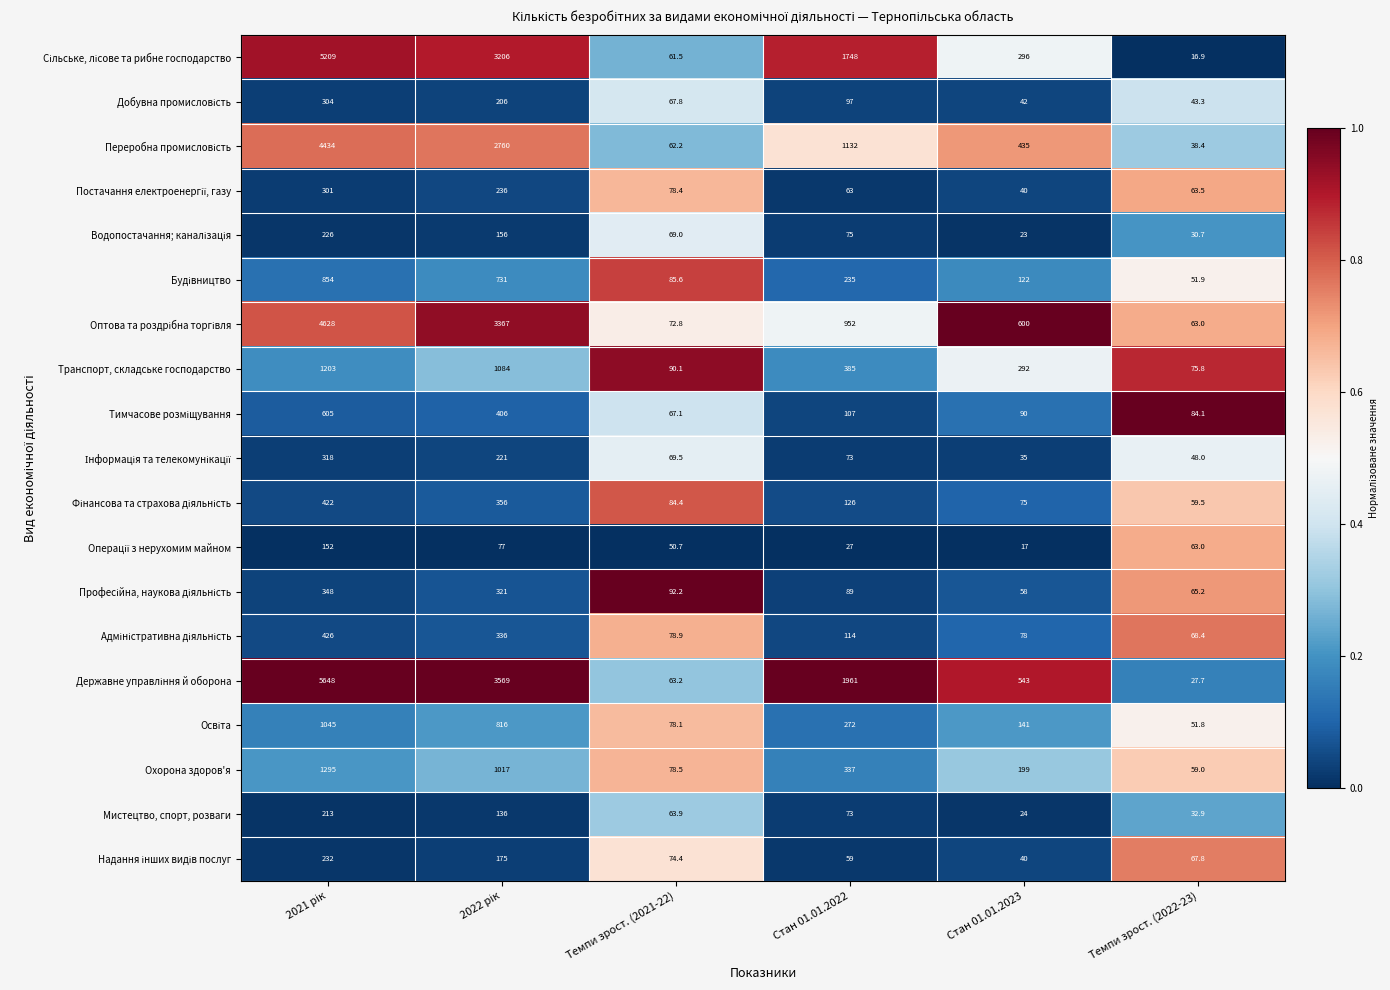

Which label corresponds to the smallest value in the chart?

Темпи зрост. (2022-23)